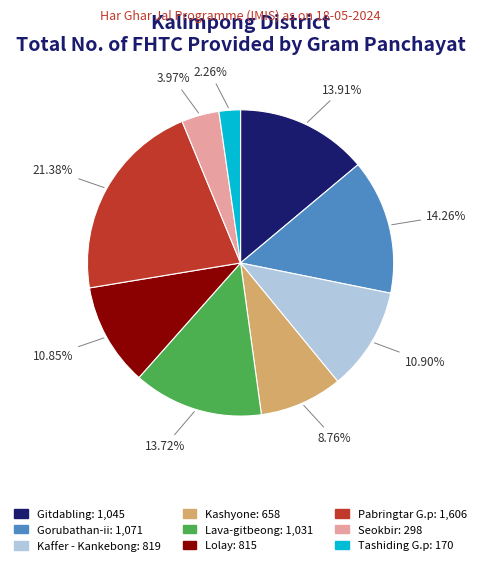

What percentage is the Seokbir slice, to the nearest percent?

4%